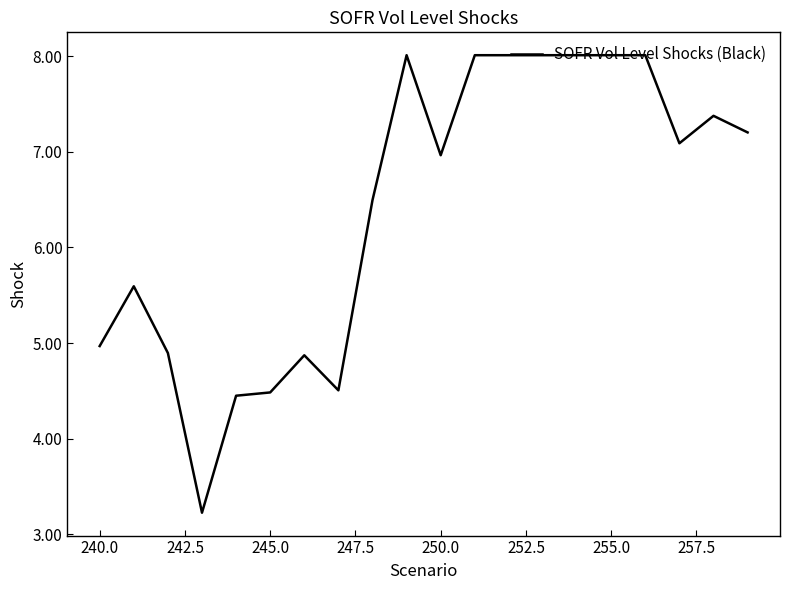

What is the greatest value displayed?

8.0